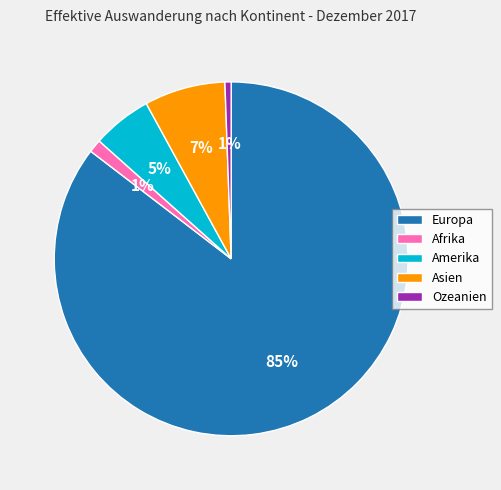

Is the sum of Afrika and Europa greater than half?

Yes